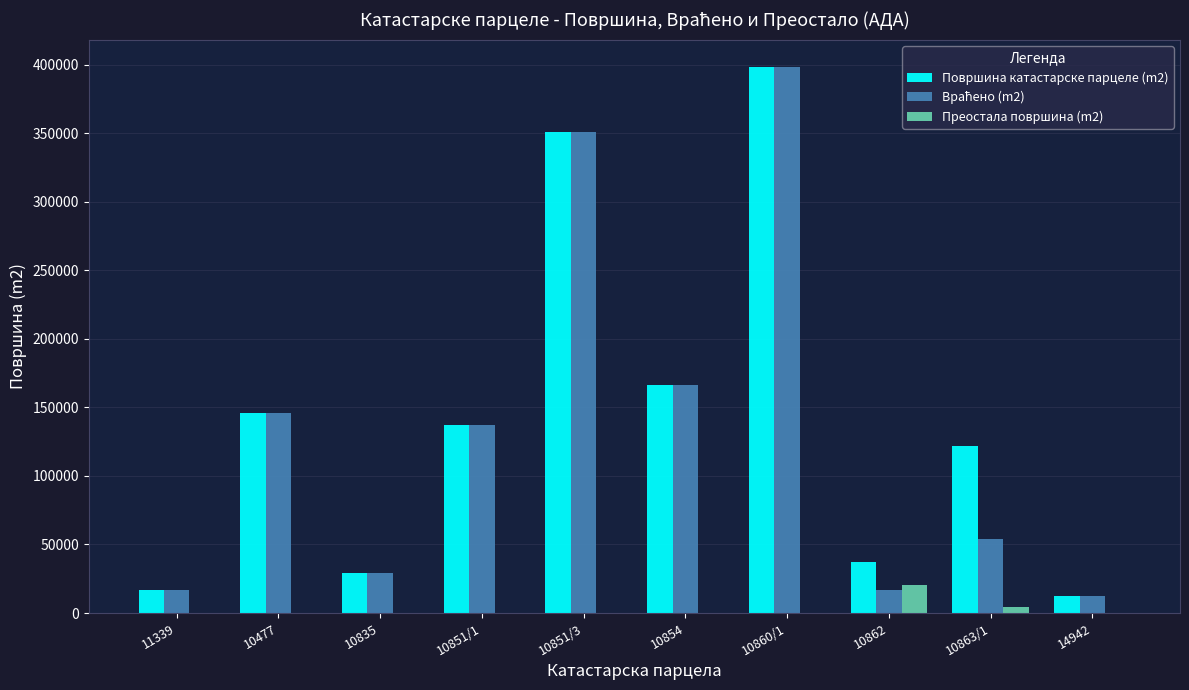

At which category is the sum across all series the highest?

10860/1